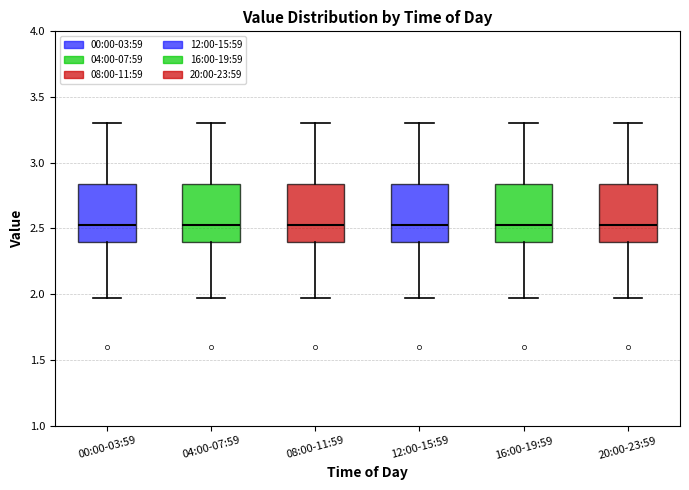

Where does the median line of the box for 20:00-23:59 sit on the y-axis? The values are not printed on the chart, so give them approximately, as read against the axis.

2.55